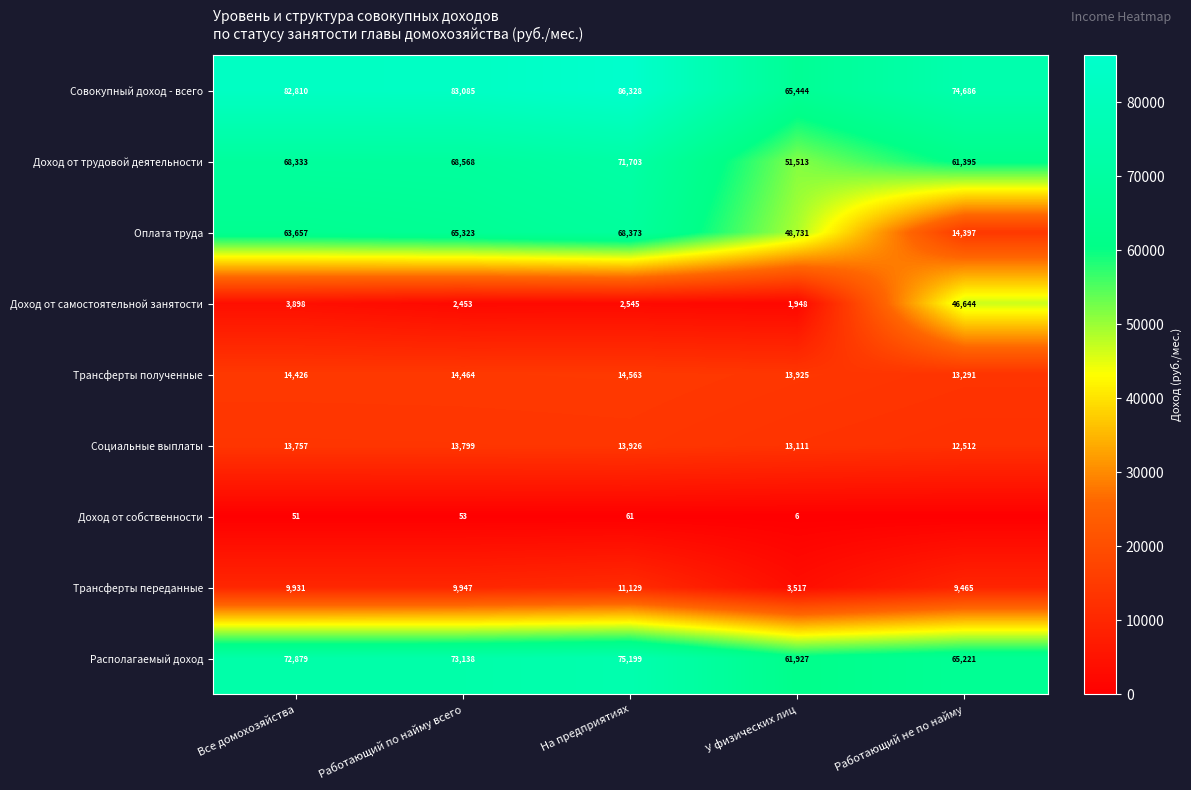

Rank the categories by Доход от трудовой деятельности value from highest to lowest.

На предприятиях, Работающий по найму всего, Все домохозяйства, Работающий не по найму, У физических лиц